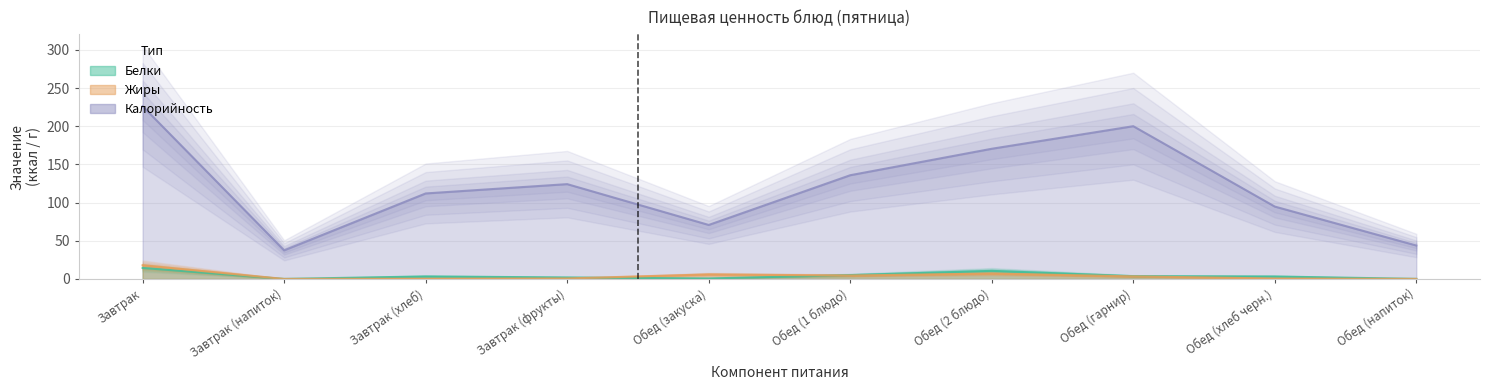

What is the difference between the Калорийность values at Обед (хлеб черн.) and Обед (2 блюдо)?

75.7